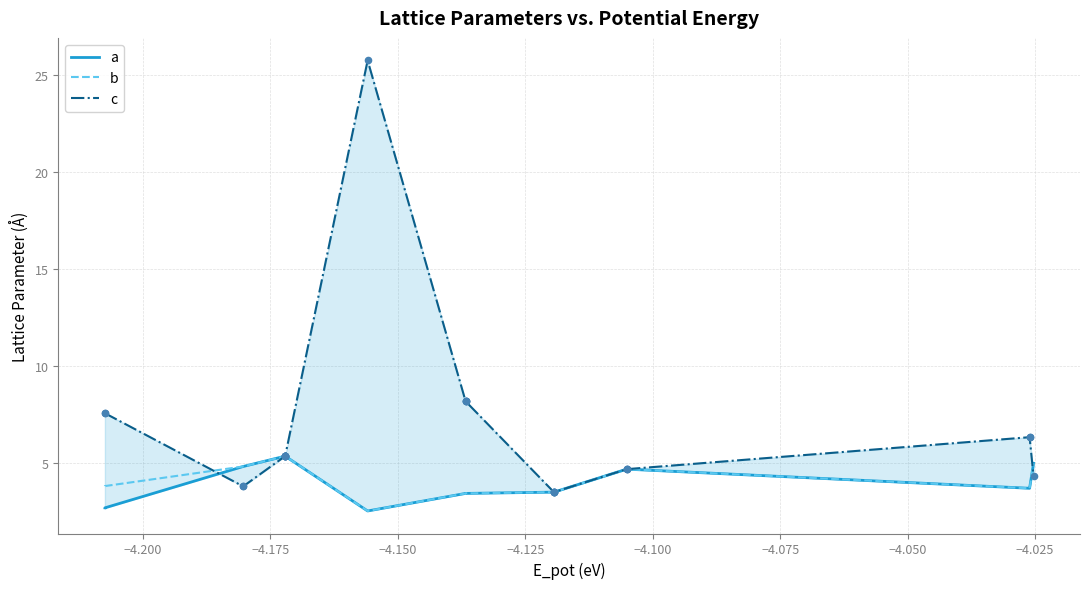

What are all the series names shown in the legend?

a, b, c